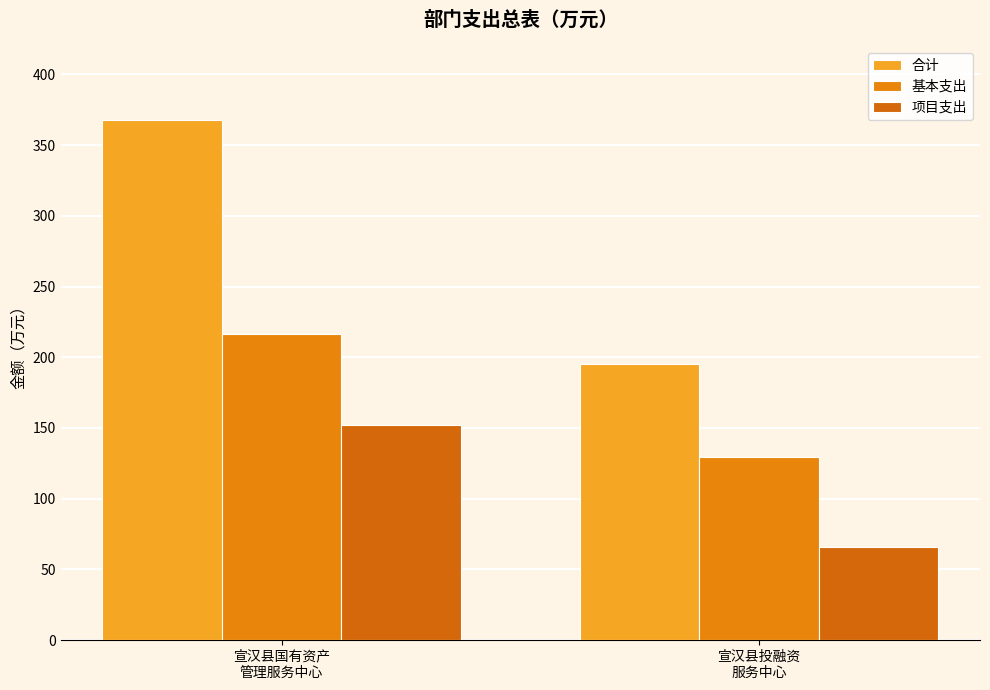

Which category has the lowest value in the 项目支出 series?

宣汉县投融资
服务中心